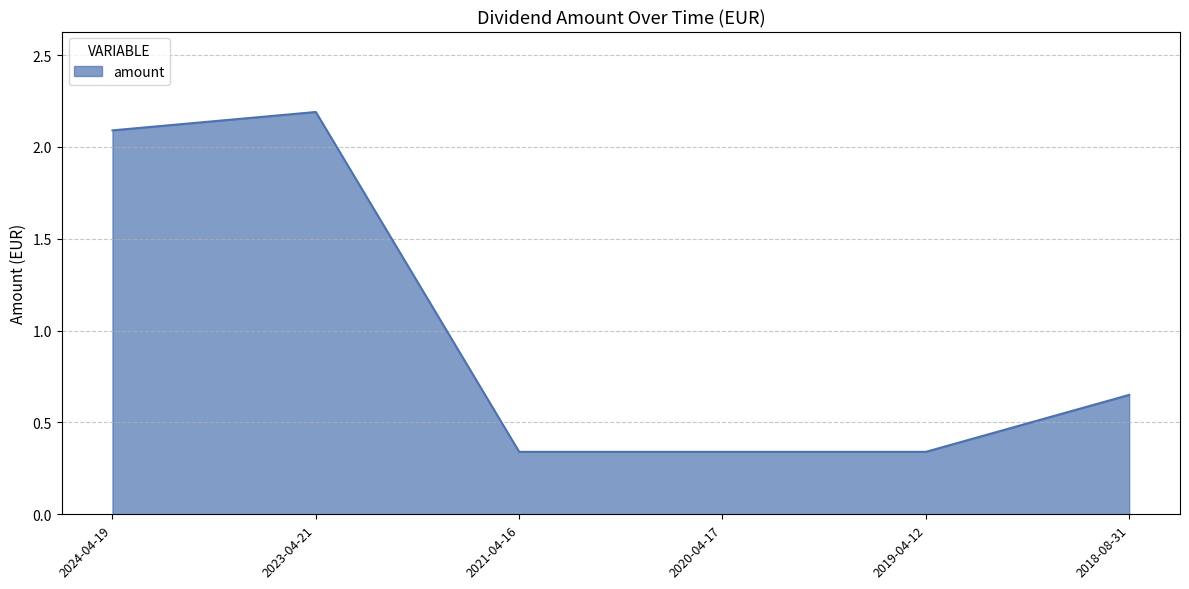

What position from the left is 2018-08-31?

6